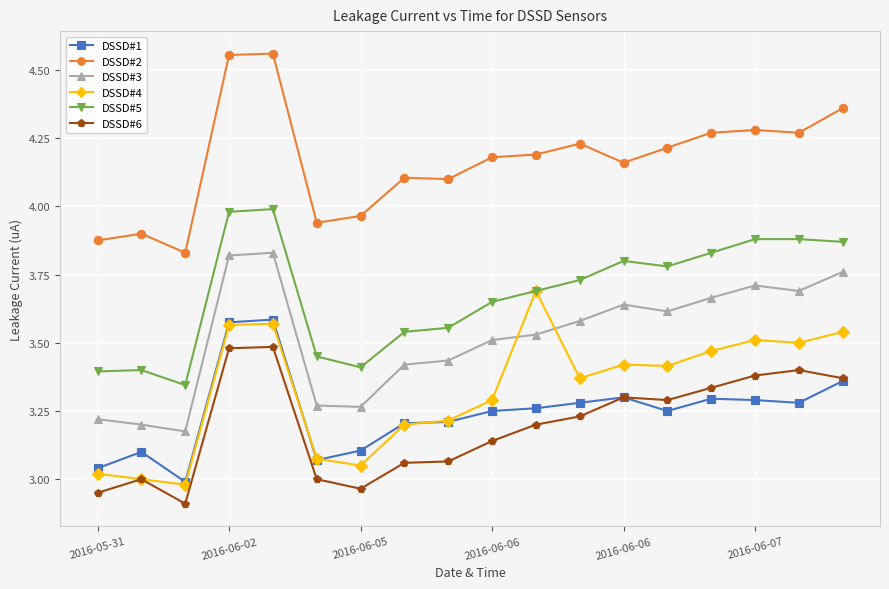

List the series in order of their peak value, highest first.

DSSD#2, DSSD#5, DSSD#3, DSSD#4, DSSD#1, DSSD#6